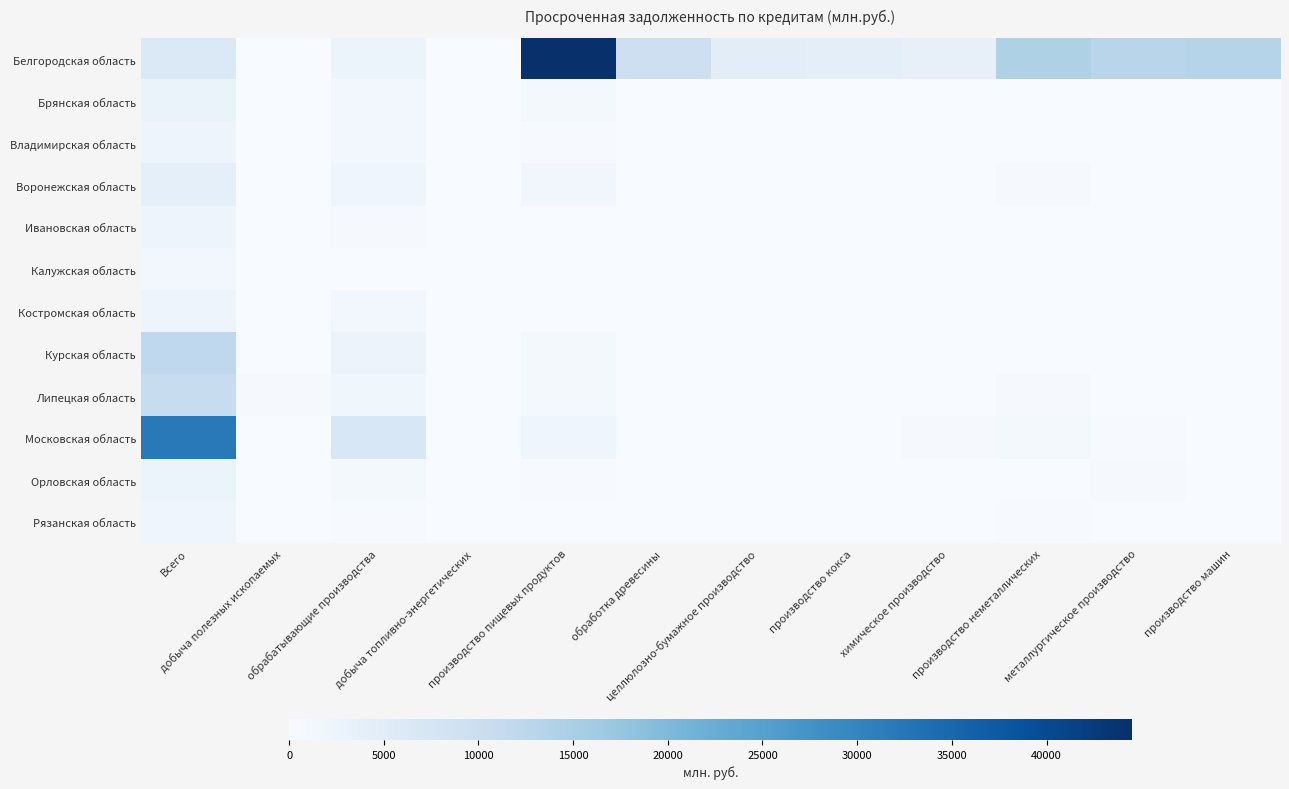

Between обрабатывающие производства and производство пищевых продуктов, which series saw the biggest shift?

Белгородская область